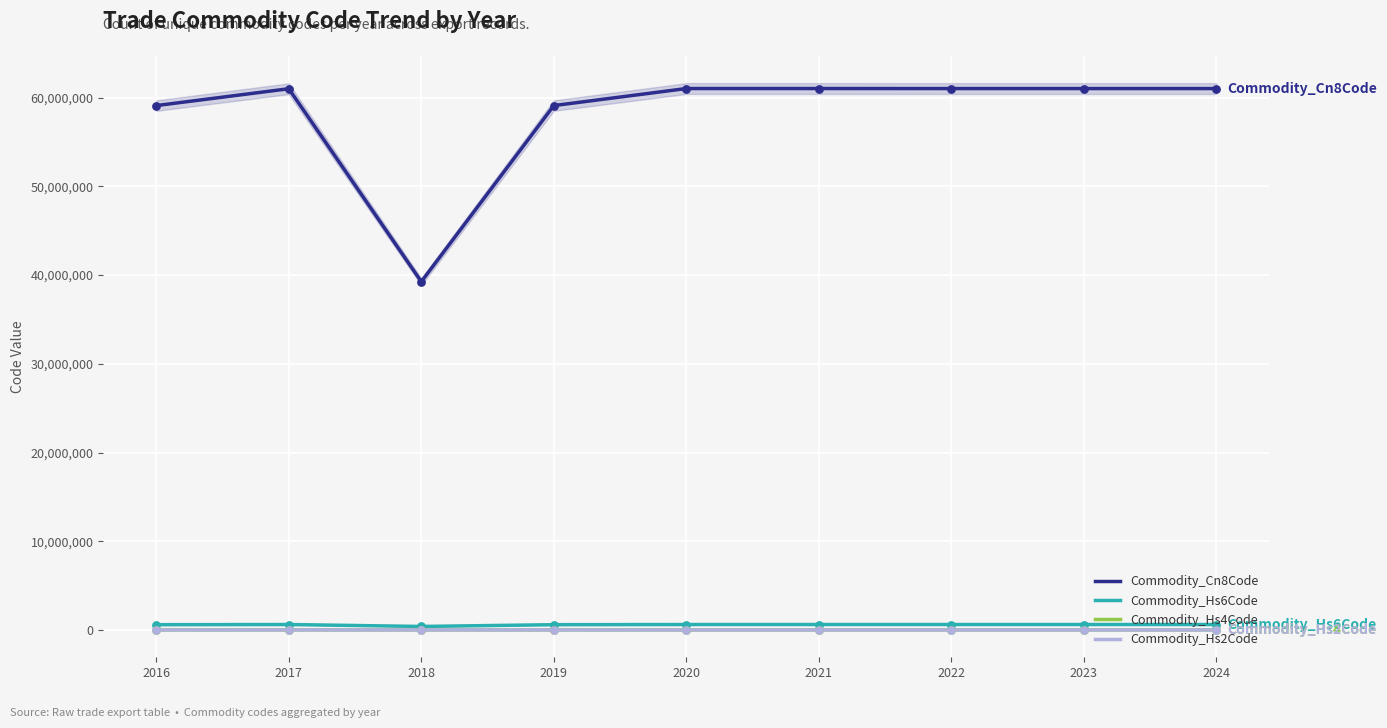

Which series has the largest total across all categories?

Commodity_Cn8Code